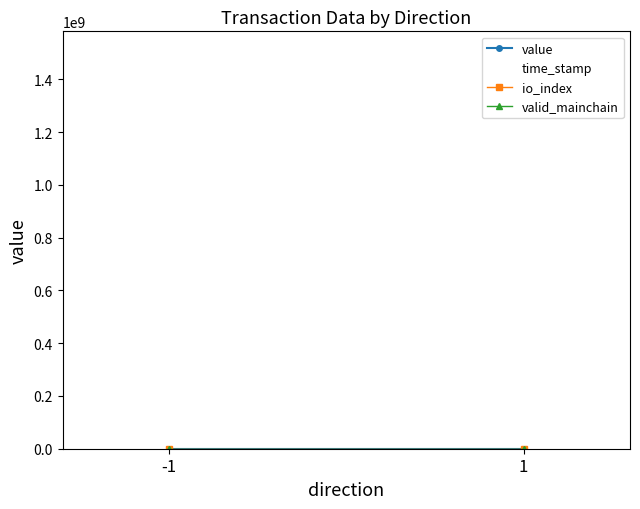

What is the value of the value point at the 2nd from the left?

62.8